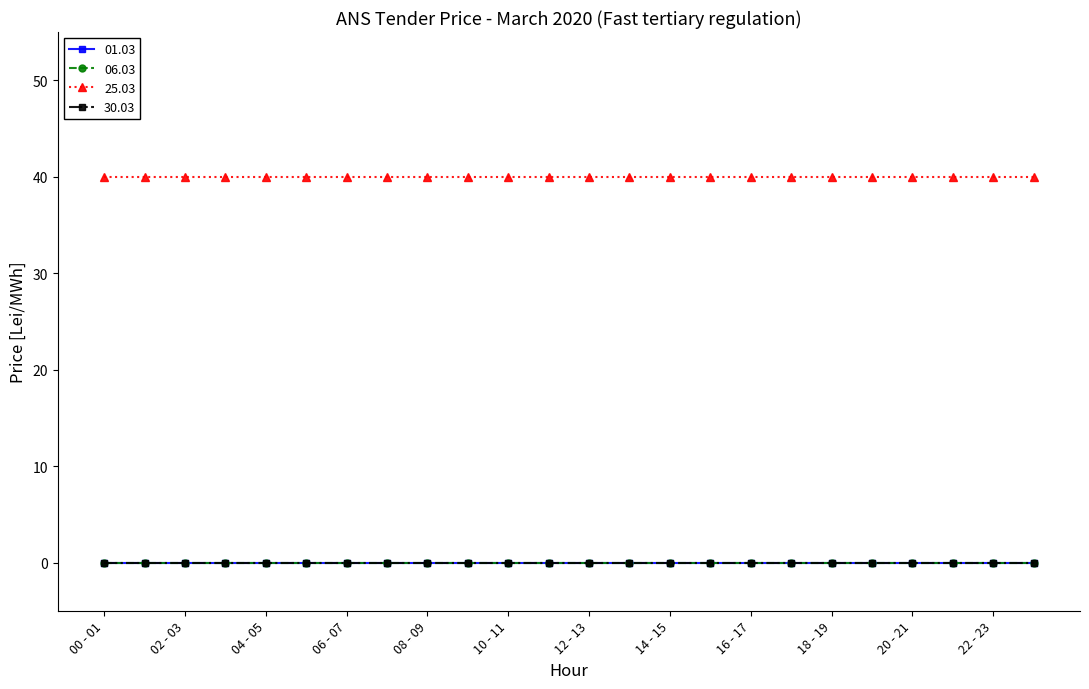

Is this an area chart (filled region under the line)?

No